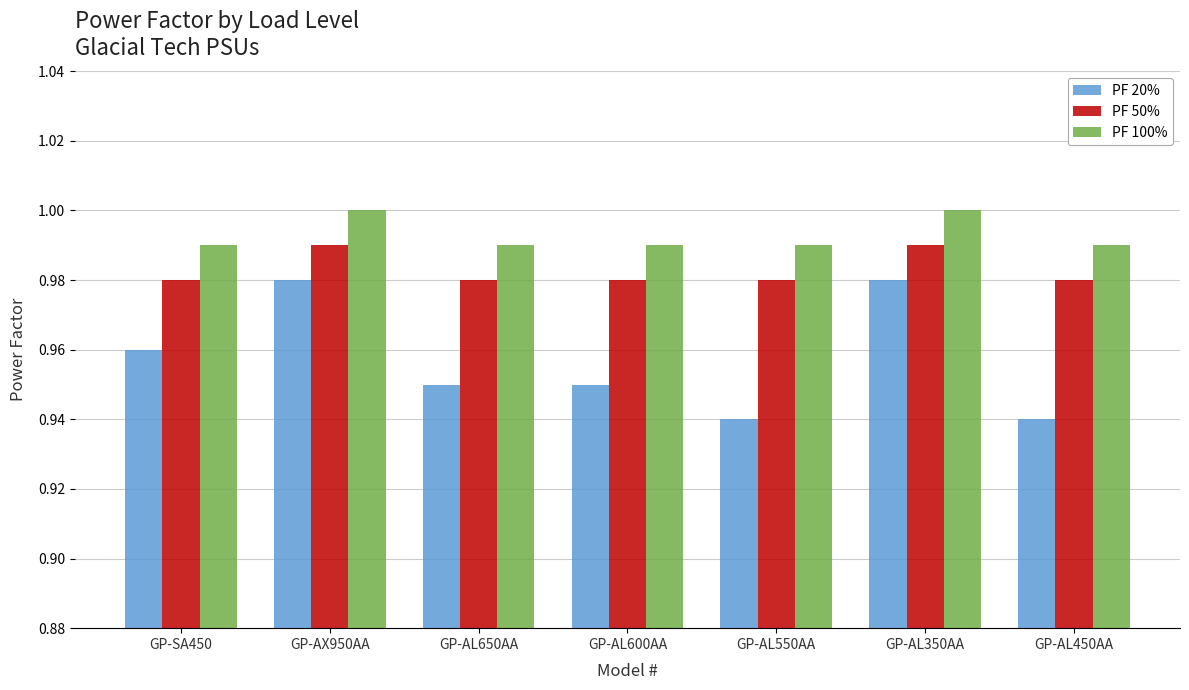

Rank the series by their maximum value, from highest to lowest.

PF 100%, PF 50%, PF 20%